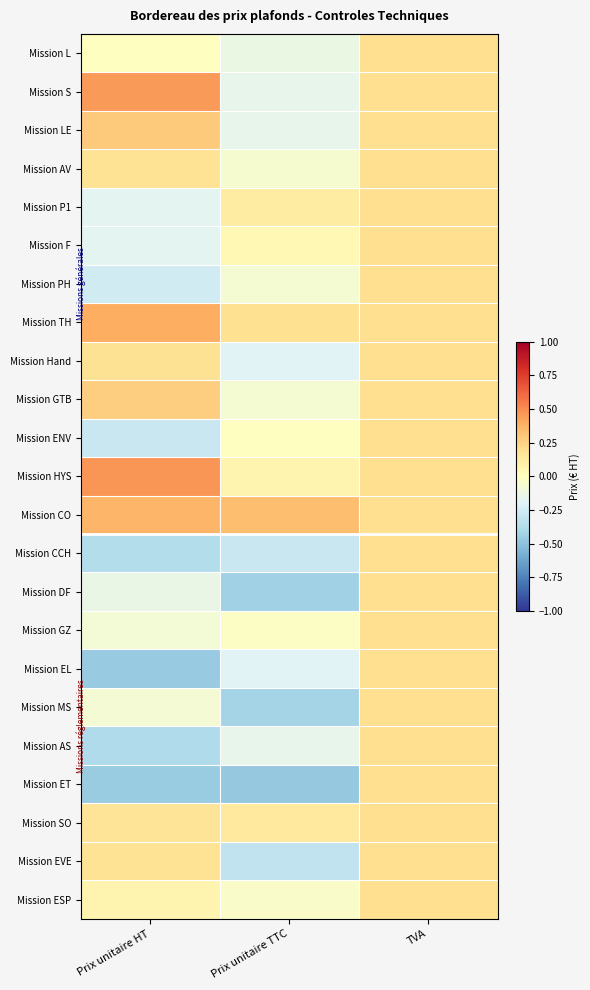

Between Prix unitaire TTC and TVA, which is larger?

TVA